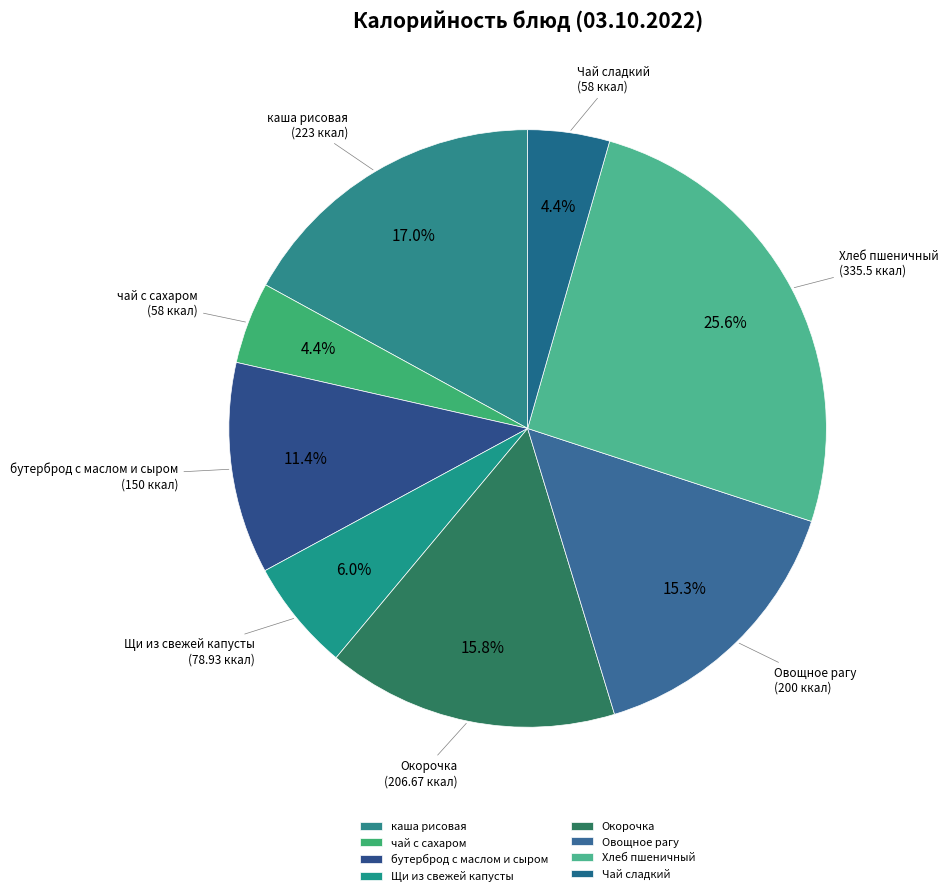

What percentage do Чай сладкий and Хлеб пшеничный together represent?

30.0%